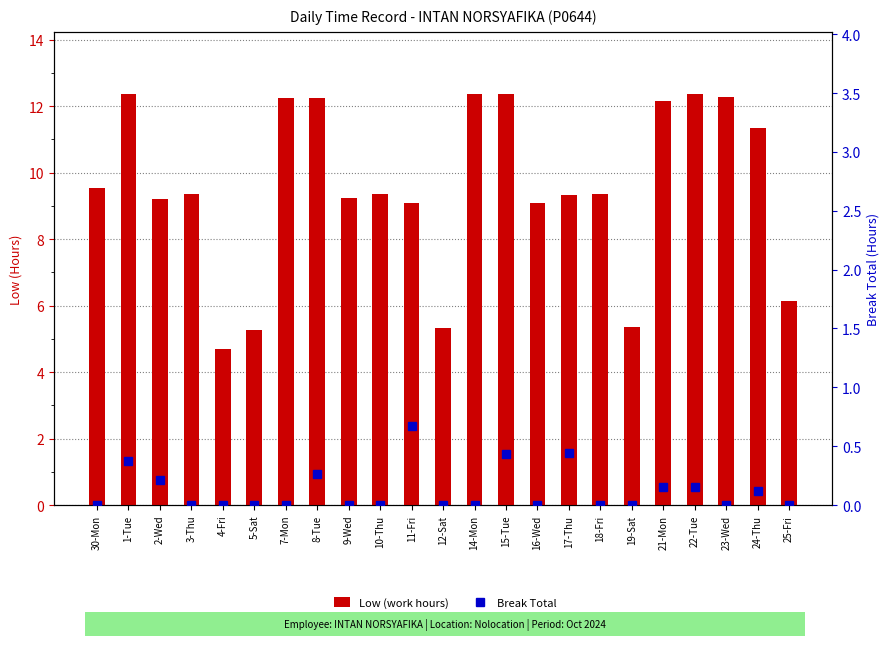

How many data points does each series have?

23